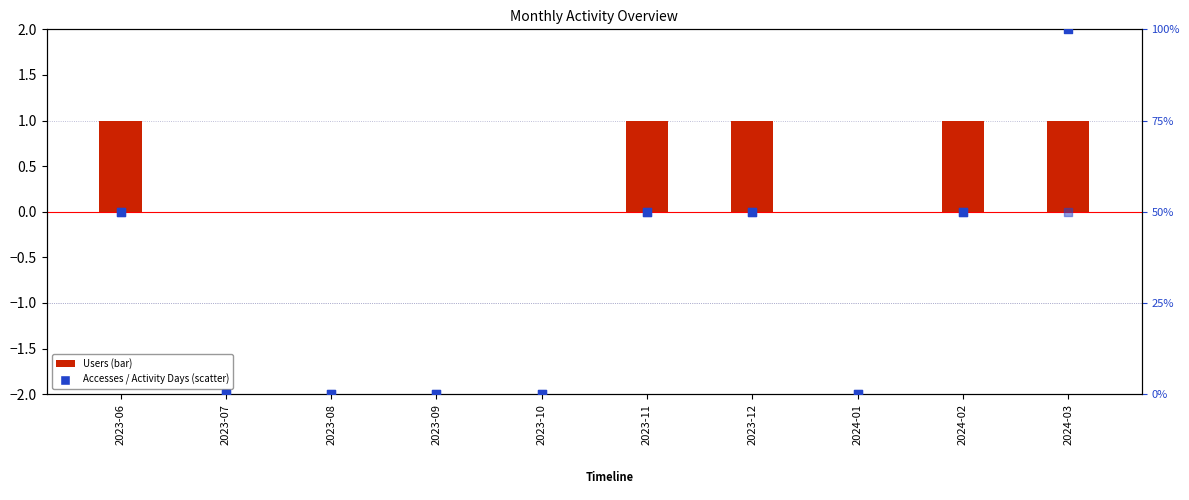

Is the value of Activity Days (scaled) at 2023-12 greater than the value of Accesses (scaled) at 2023-09?

Yes